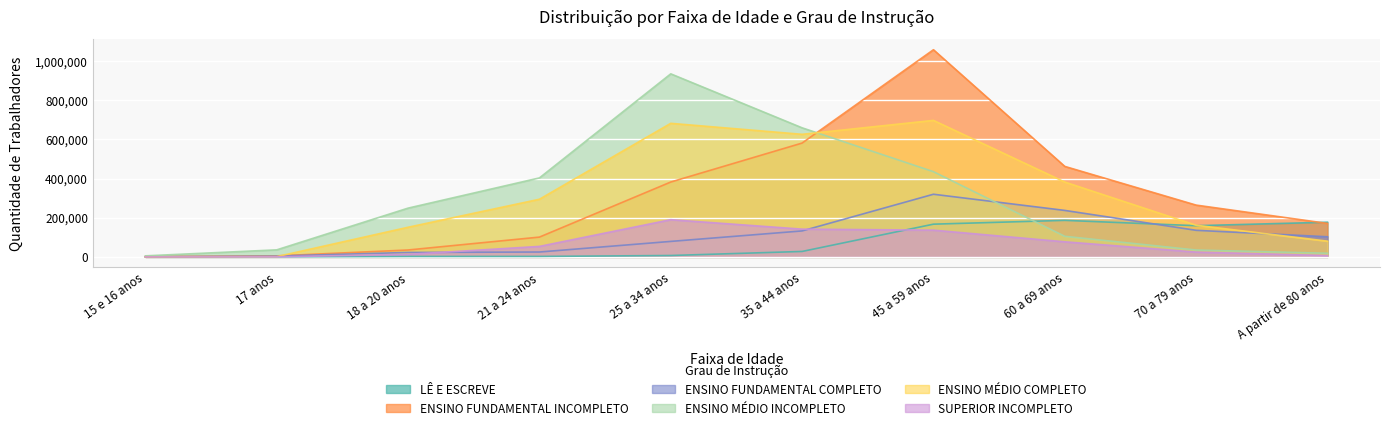

What is the label of the 10th point from the left?

A partir de 80 anos